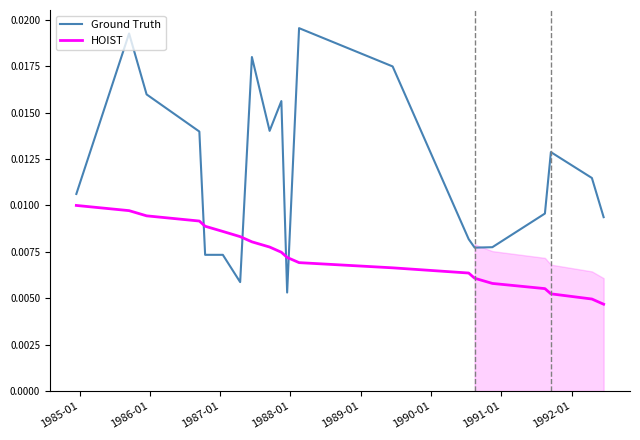

True or false: Ground Truth and HOIST cross at least once.

True